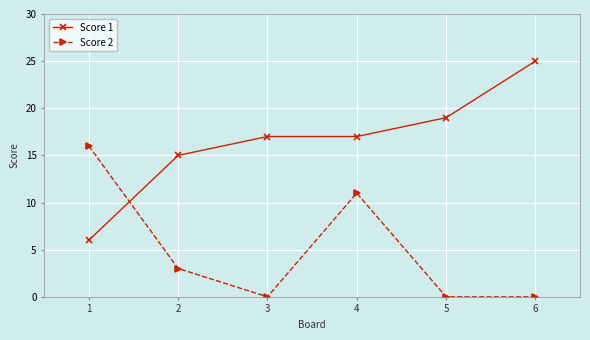

How many Score 2 values are between 0 and 11?

5